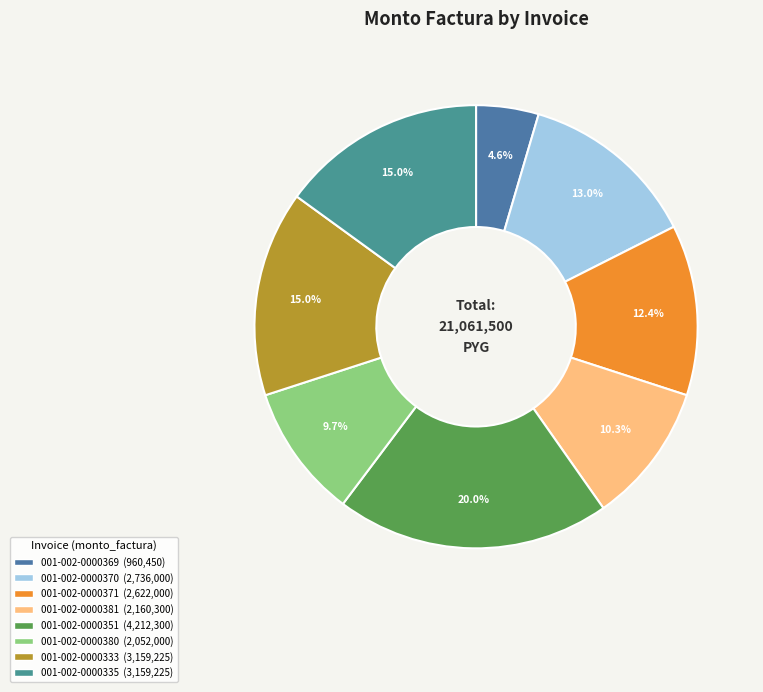

To the nearest percent, what is the average slice percentage?

12%